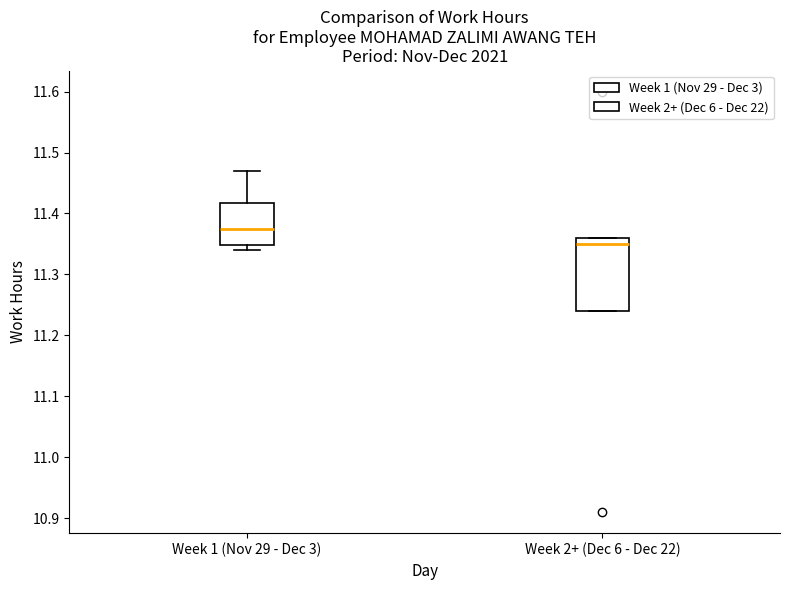

Which box's median line is the lowest?

Week 2+ (Dec 6 - Dec 22)